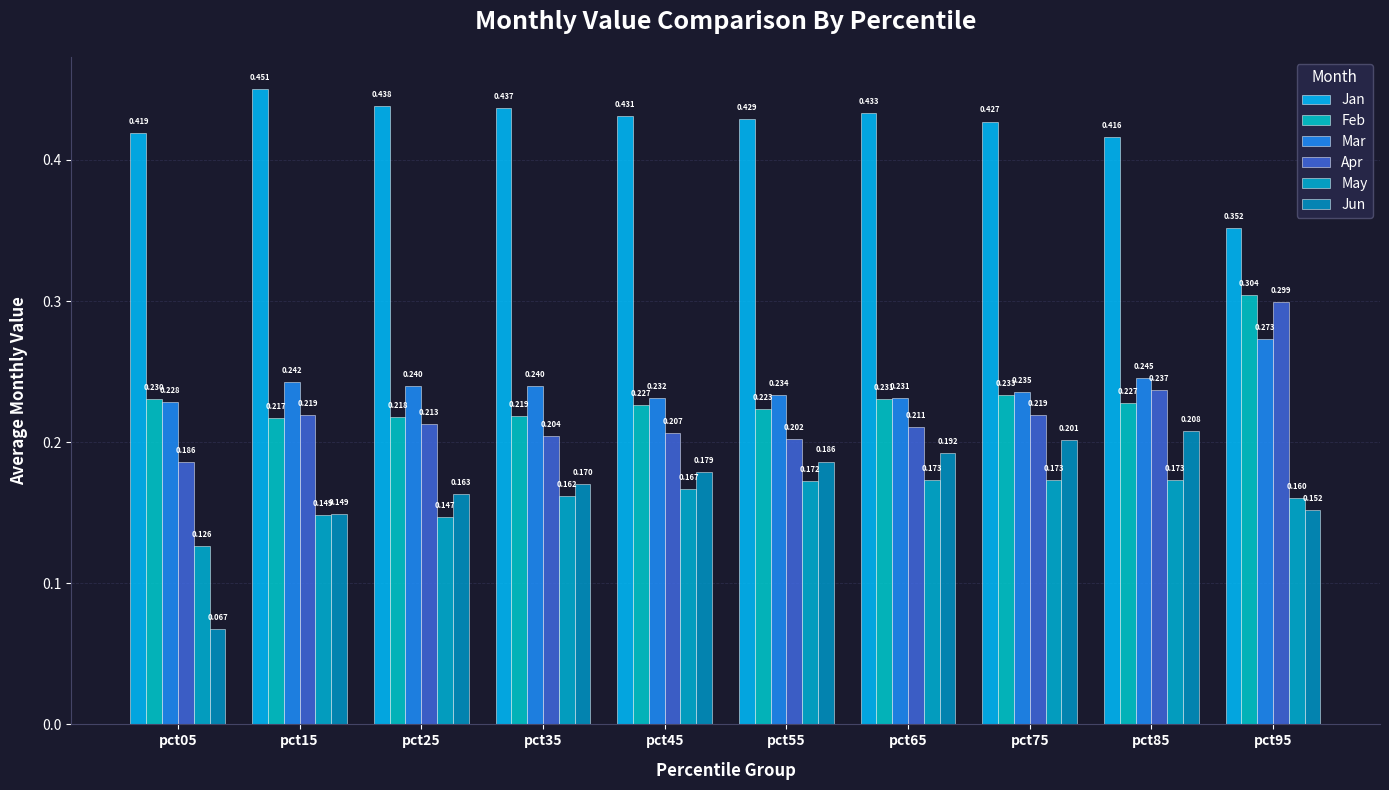

How many distinct data groups are displayed?

6